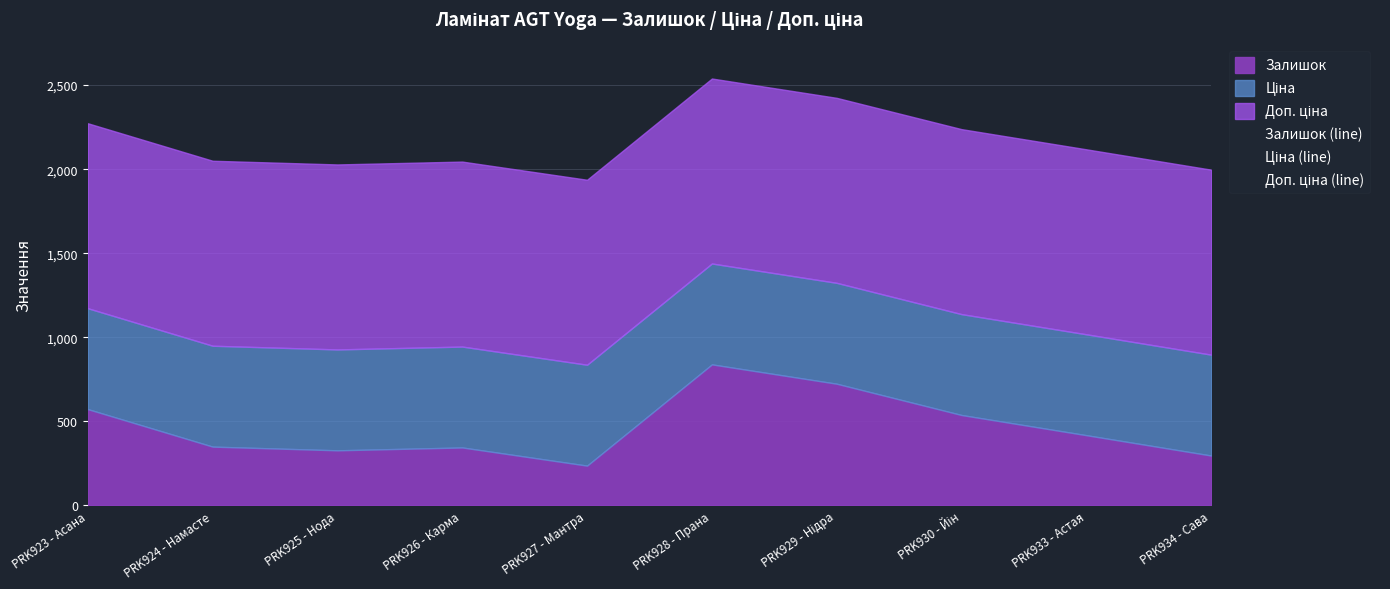

The Ціна (line) series shows 599.9 at PRK926 - Карма. True or false?

True